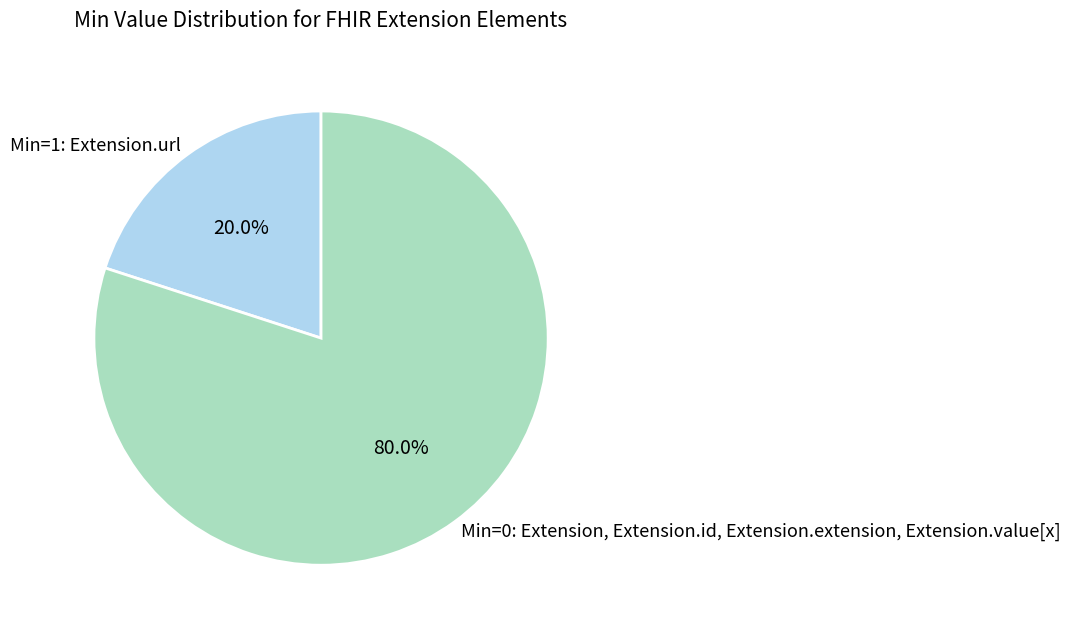

How many slices are in this pie chart?

2